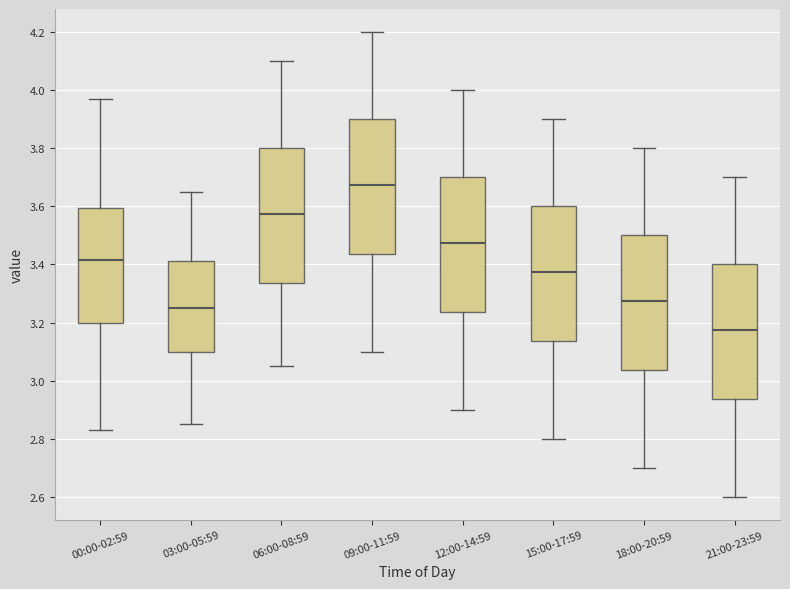

Which box's median line is the highest?

09:00-11:59